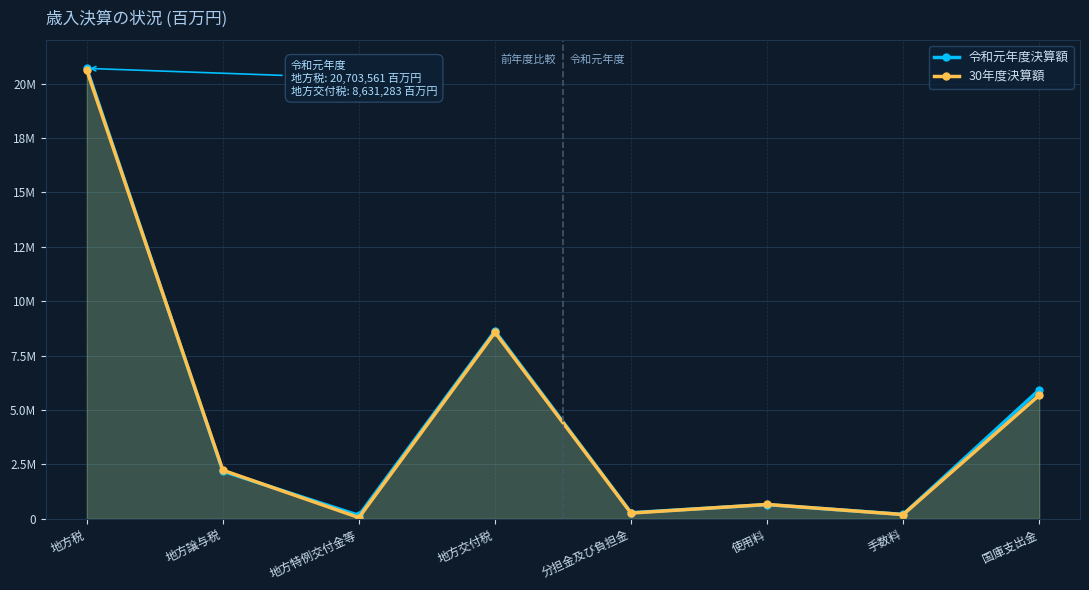

What are all the series names shown in the legend?

令和元年度決算額, 30年度決算額